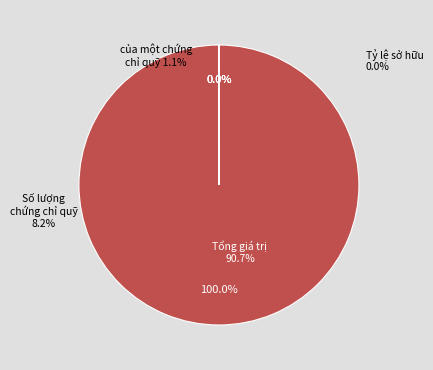

Which has a higher value, của một chứng chỉ quỹ or Tỷ lệ sở hữu?

của một chứng chỉ quỹ